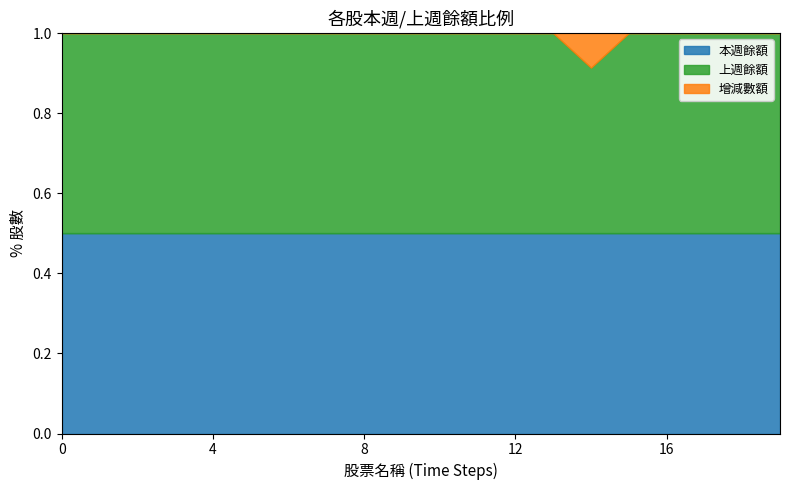

What is the total value across all series at 16?

1.0